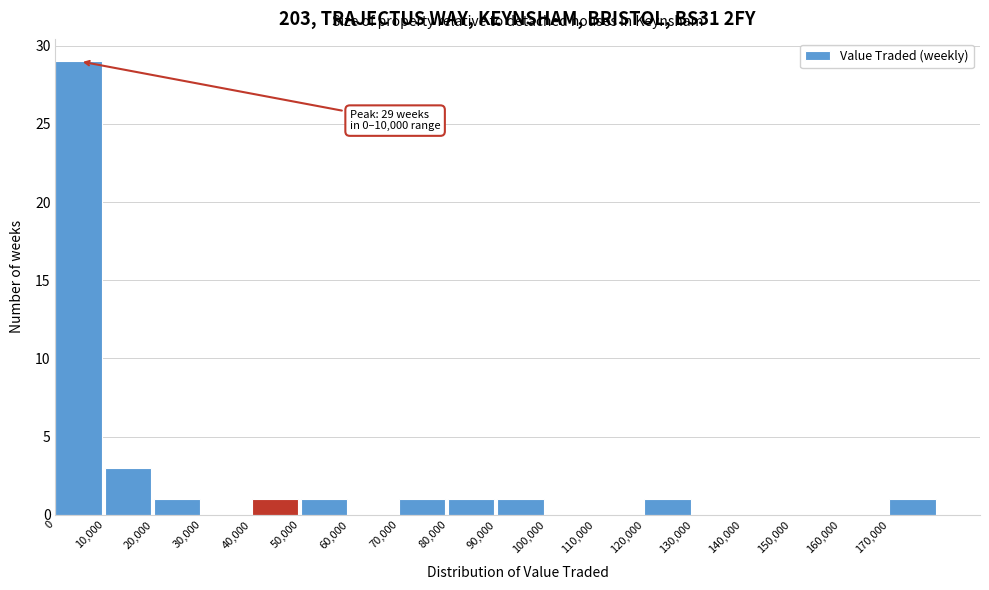

Over which range of the x-axis is the bar tallest?

0 to 10000